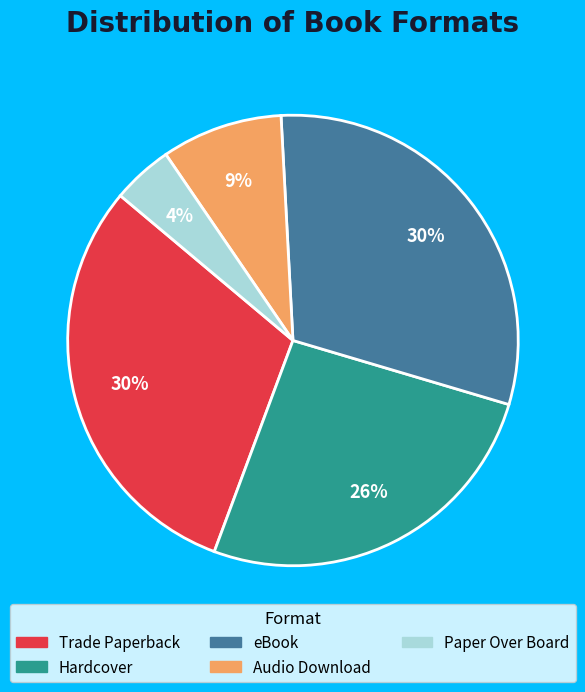

Between Hardcover and Paper Over Board, which is larger?

Hardcover